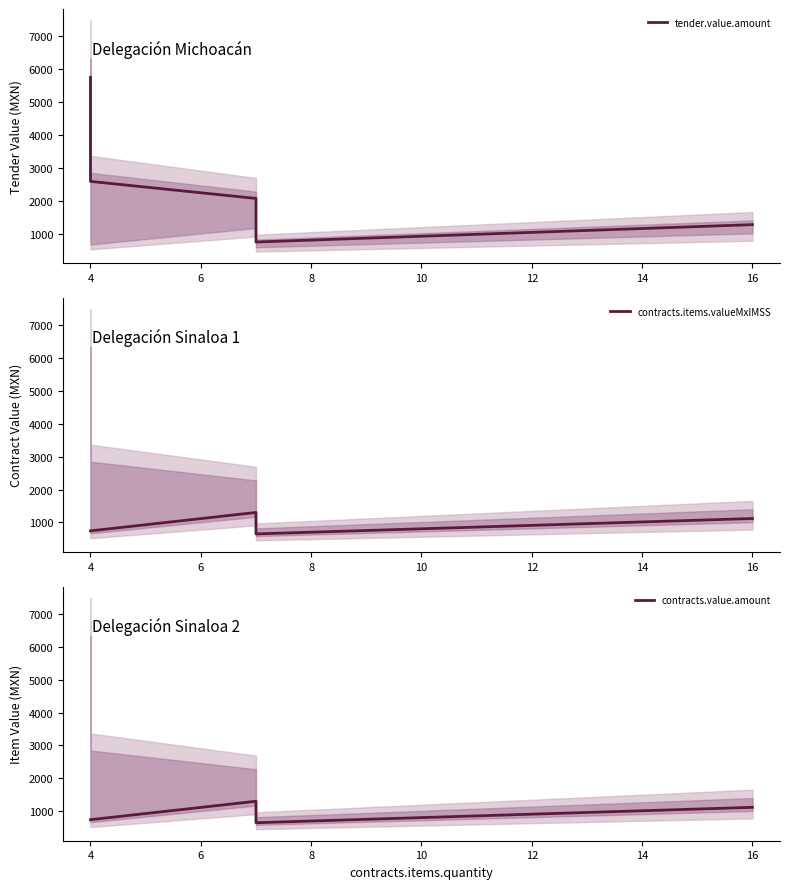

Is the value of contracts.items.valueMxIMSS at 10 greater than the value of contracts.value.amount at 8?

Yes